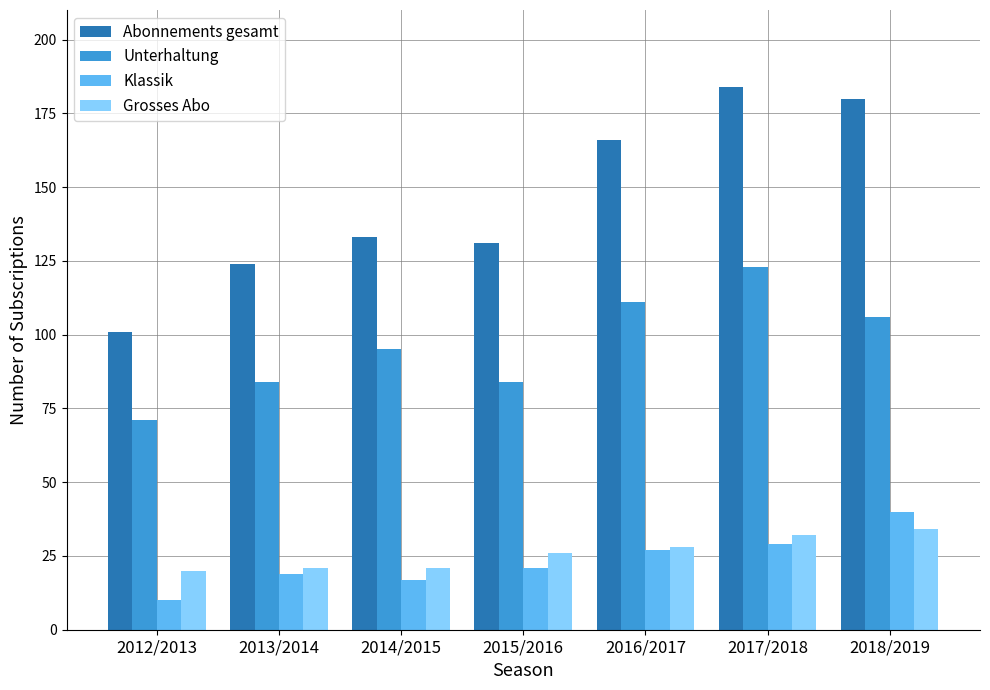

The value of Abonnements gesamt at 2018/2019 is 180. True or false?

True